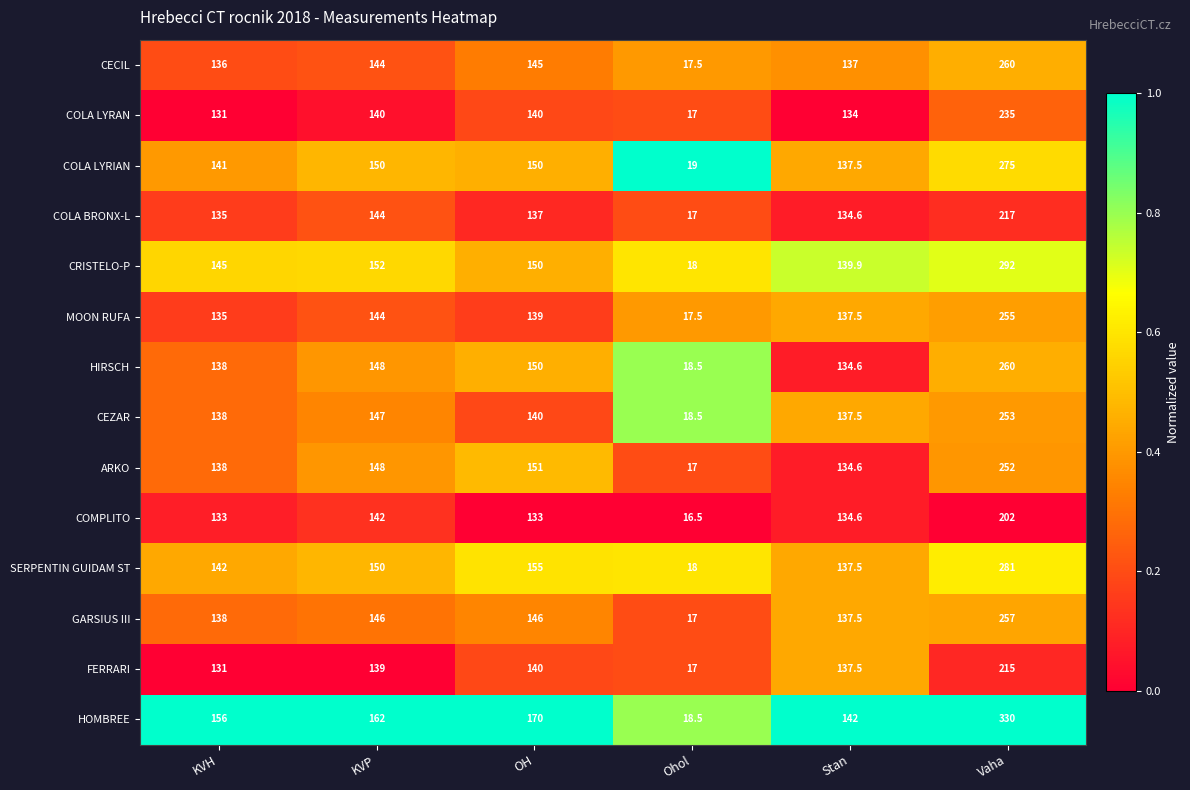

Is the value of CECIL at OH greater than the value of ARKO at Ohol?

Yes